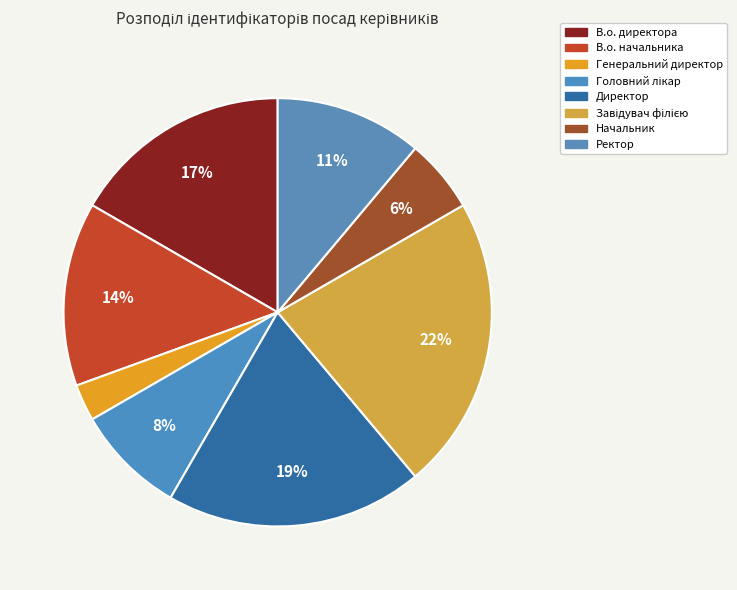

True or false: Головний лікар accounts for 18% of the total.

False